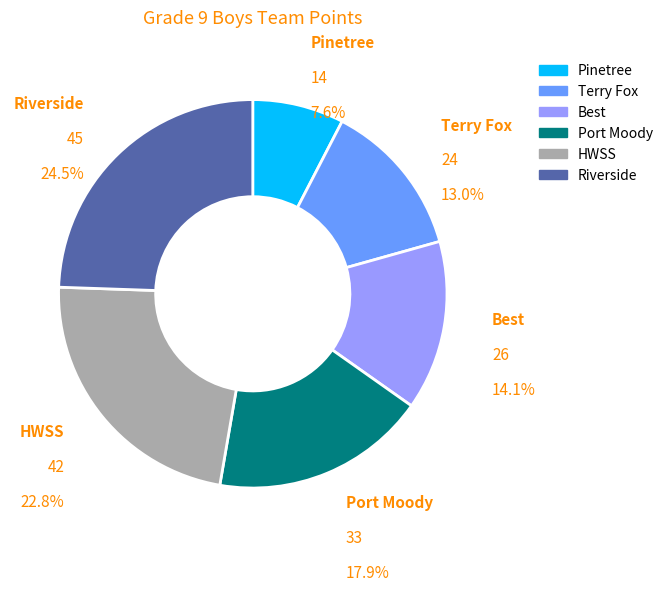

What is the total percentage of Best and Riverside?

38.6%